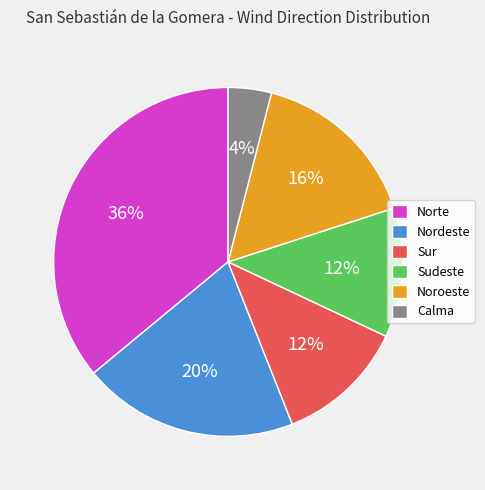

Do Calma and Nordeste together represent more than half of the pie?

No